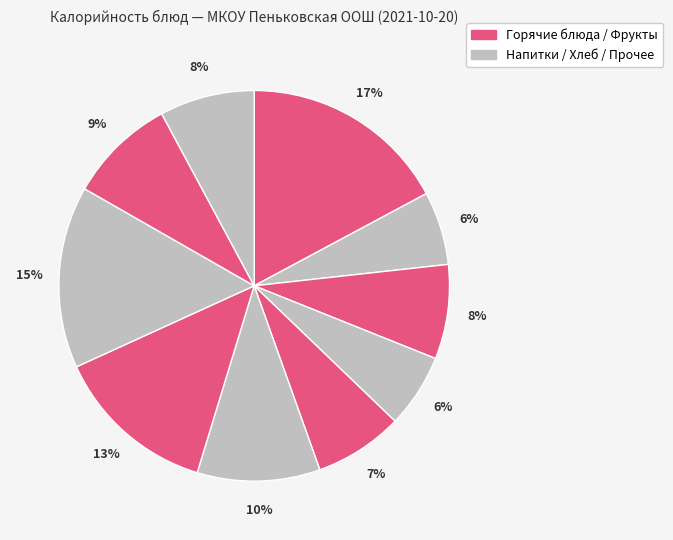

How many segments does this pie chart have?

10